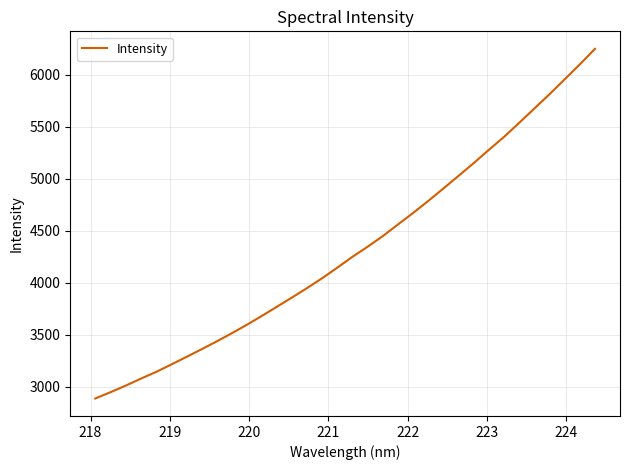

What is the smallest value displayed?

2887.3